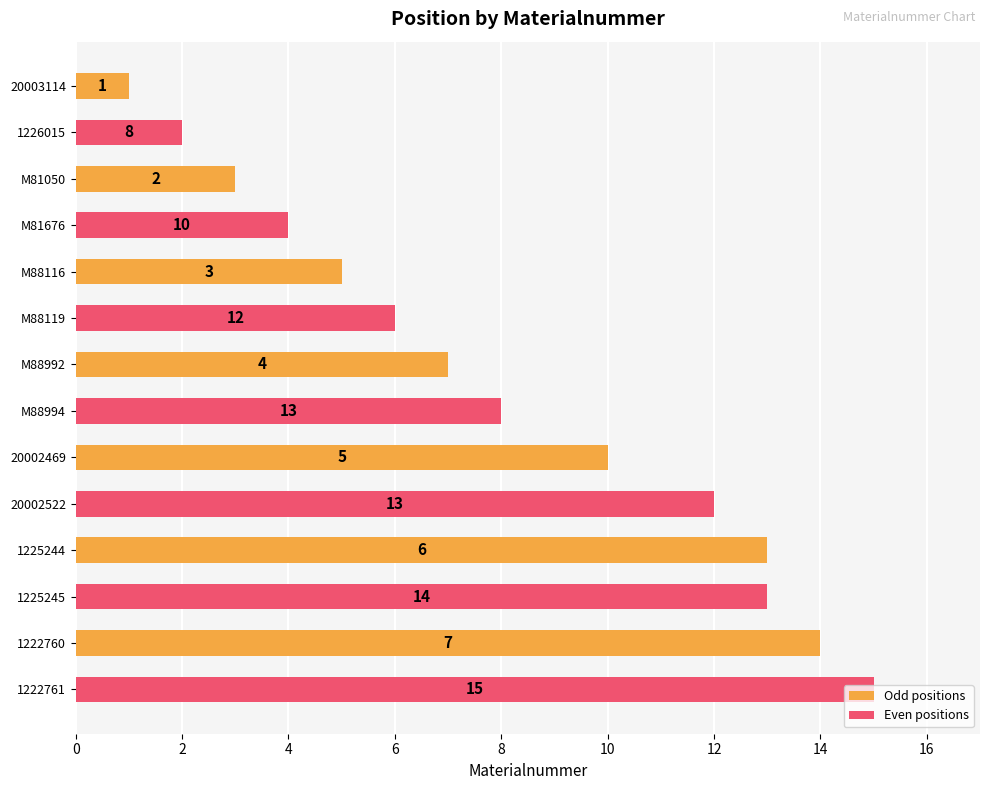

Which series has the largest total across all categories?

Even positions